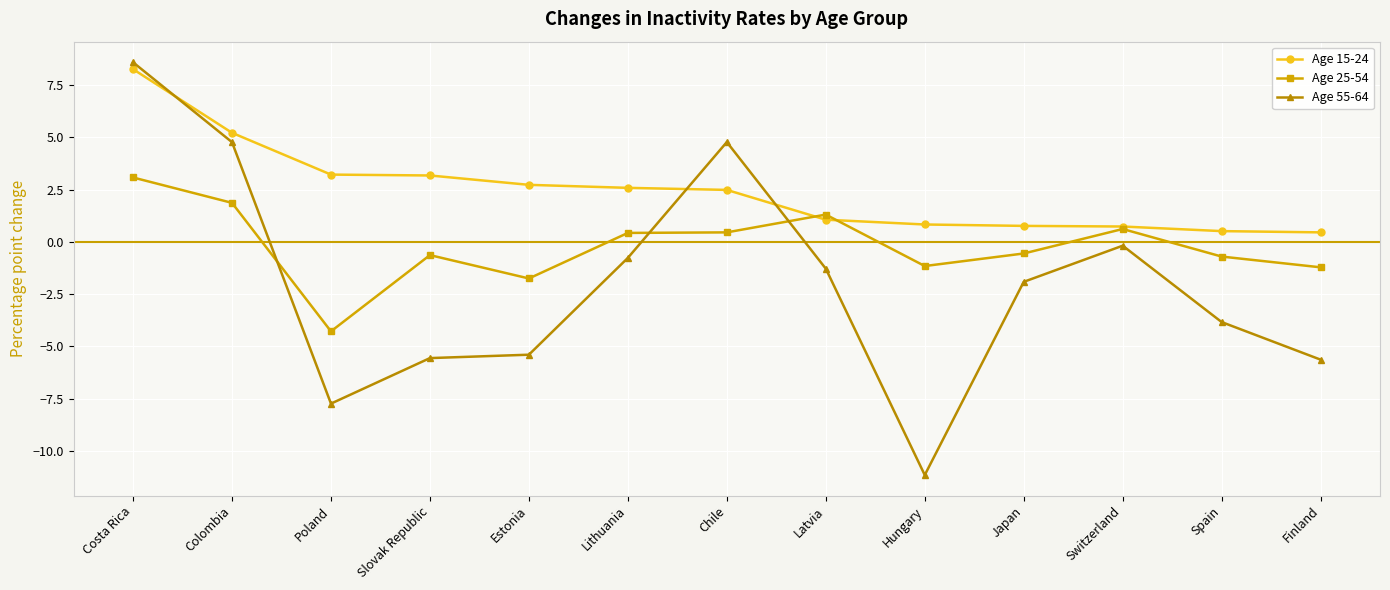

How many values in the Age 55-64 series are below -1?

8